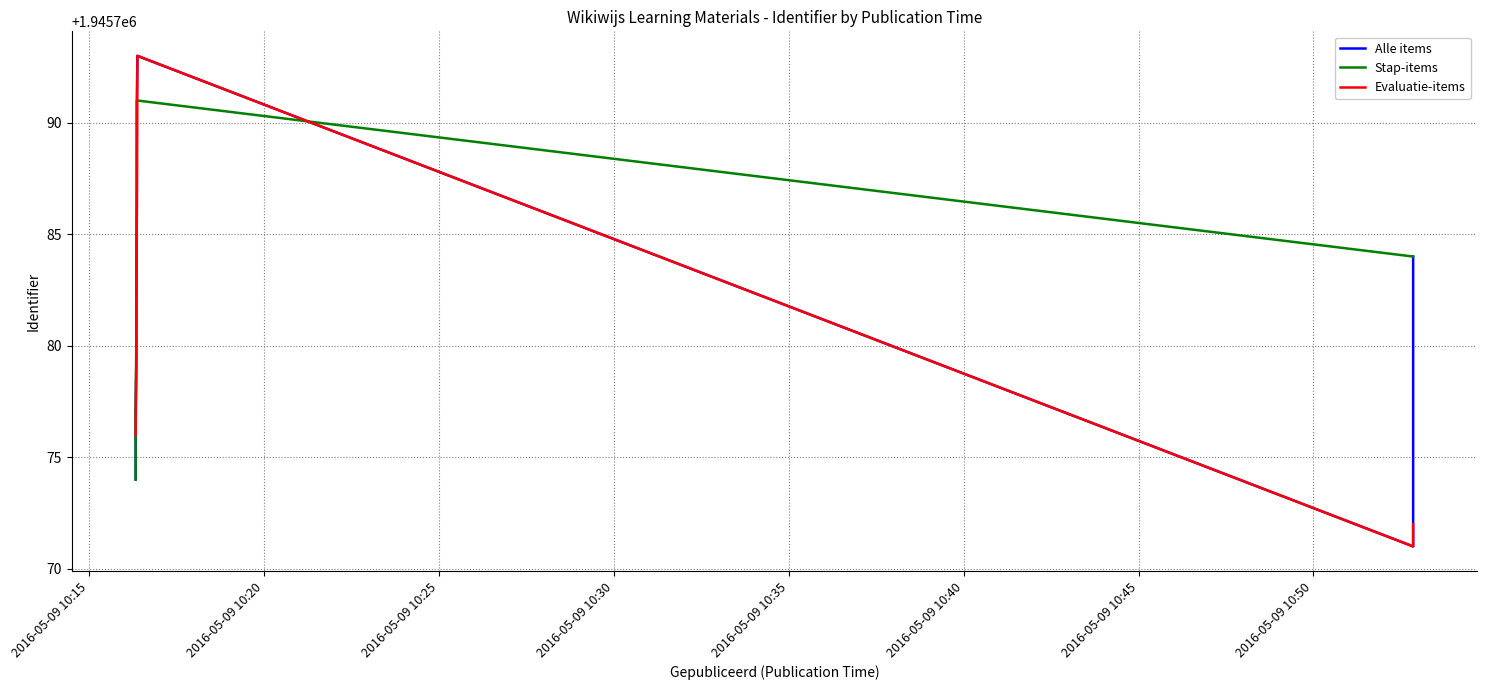

Reading left to right, what are all the values shown in this chart?

Gepubliceerd: 2016-05-09 10:52:51=1945771	2016-05-09 10:52:51=1945772	2016-05-09 10:16:20=1945774	2016-05-09 10:16:20=1945776	2016-05-09 10:16:20=1945777	2016-05-09 10:16:21=1945779	2016-05-09 10:16:21=1945780	2016-05-09 10:16:21=1945782	2016-05-09 10:52:51=1945784	2016-05-09 10:16:22=1945786	2016-05-09 10:16:22=1945787	2016-05-09 10:16:22=1945789	2016-05-09 10:16:22=1945791	2016-05-09 10:16:23=1945793
Identifier (scaled): 2016-05-09 10:52:51=1945771	2016-05-09 10:52:51=1945772	2016-05-09 10:16:20=1945774	2016-05-09 10:16:20=1945776	2016-05-09 10:16:20=1945777	2016-05-09 10:16:21=1945779	2016-05-09 10:16:21=1945780	2016-05-09 10:16:21=1945782	2016-05-09 10:52:51=1945784	2016-05-09 10:16:22=1945786	2016-05-09 10:16:22=1945787	2016-05-09 10:16:22=1945789	2016-05-09 10:16:22=1945791	2016-05-09 10:16:23=1945793